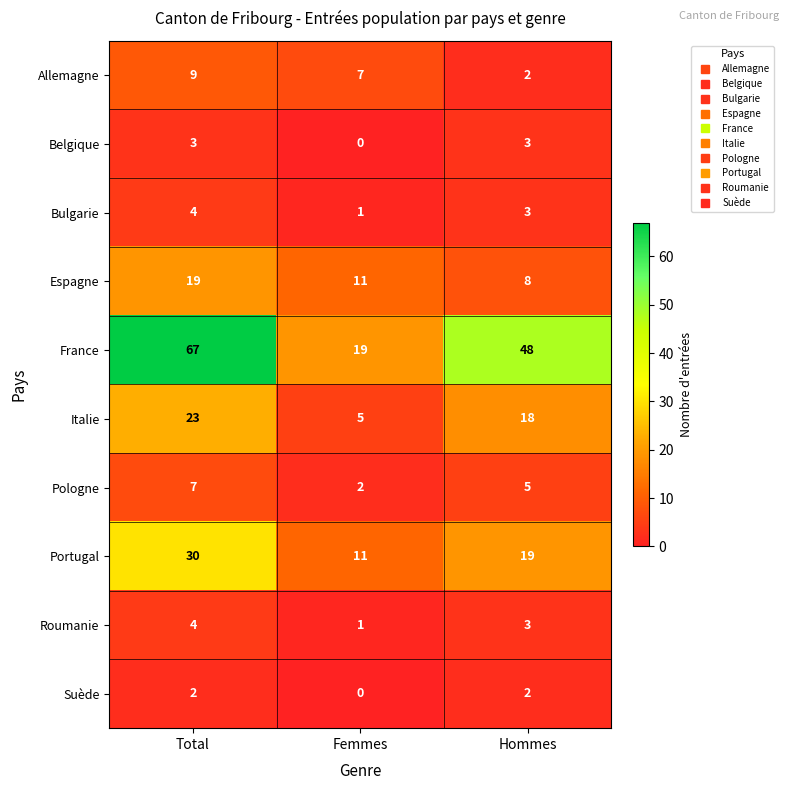

At how many categories does at least one series exceed 20?

2